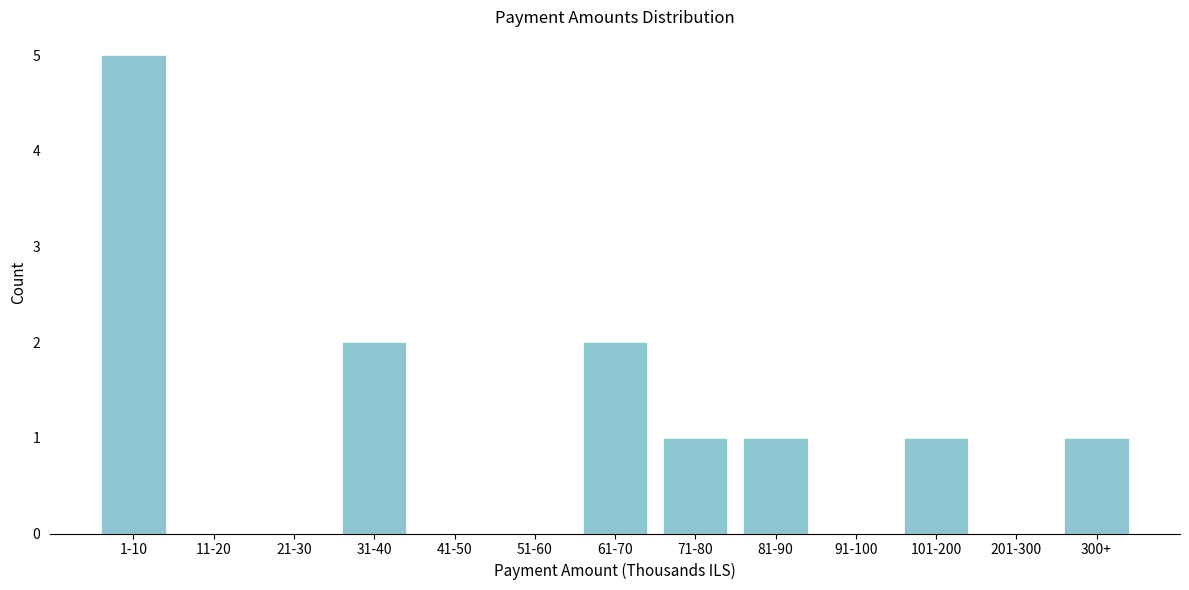

Reading right to left, extract all data points from this chart.

300+=1	201-300=0	101-200=1	91-100=0	81-90=1	71-80=1	61-70=2	51-60=0	41-50=0	31-40=2	21-30=0	11-20=0	1-10=5